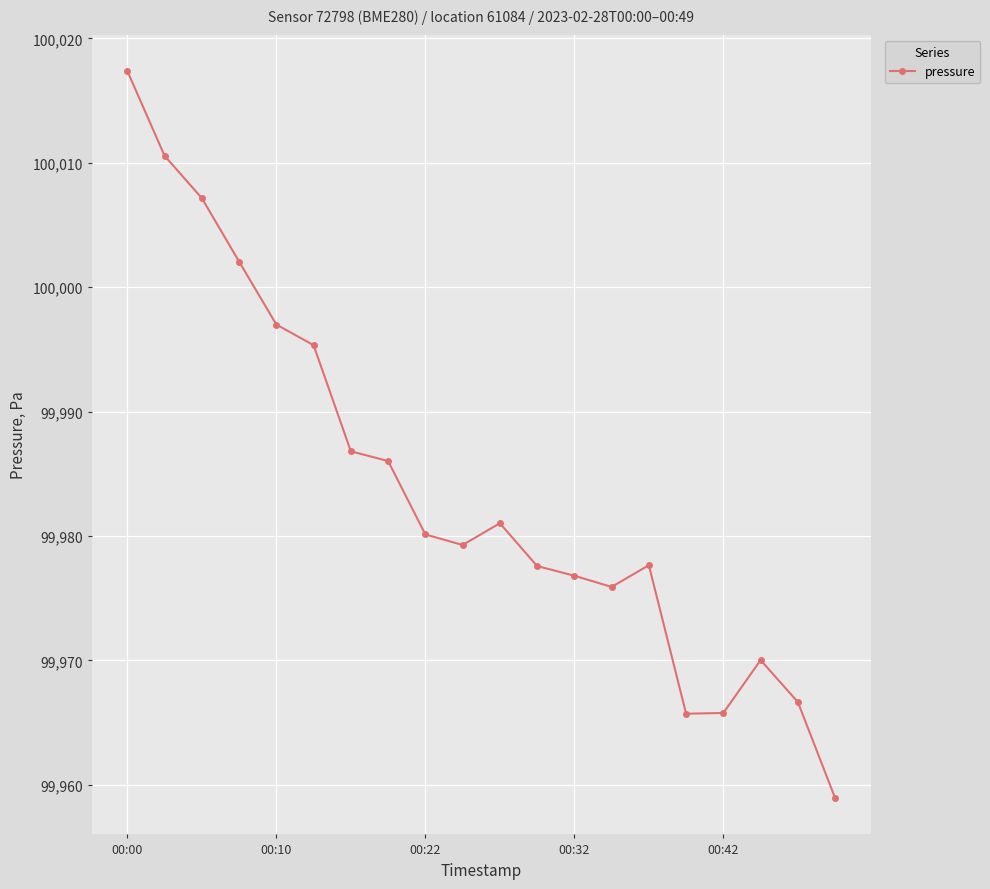

What is the greatest value displayed?

100017.4